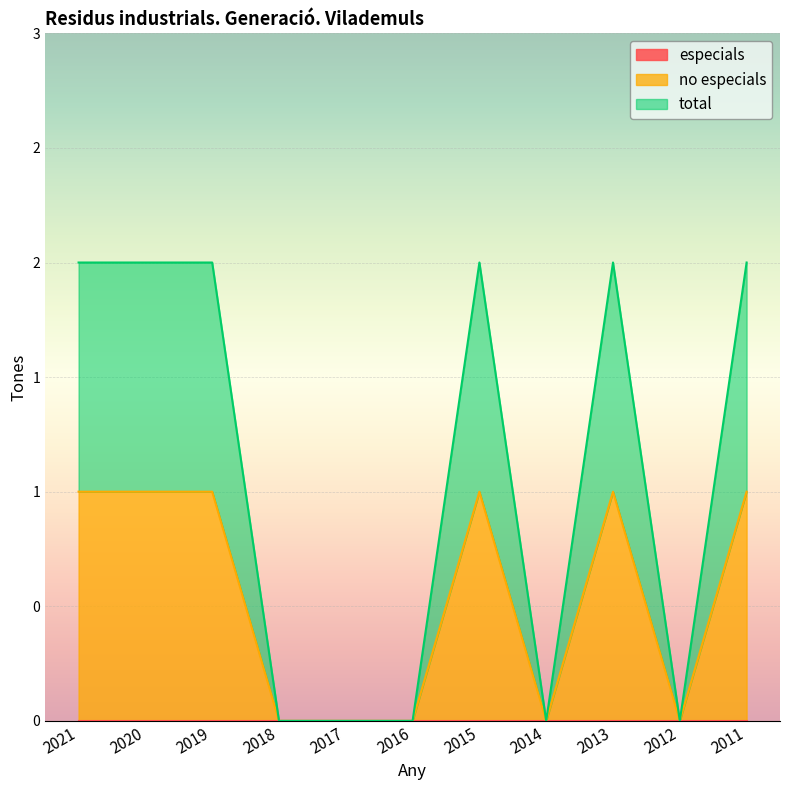

The value of total at 2020 is 3. True or false?

False